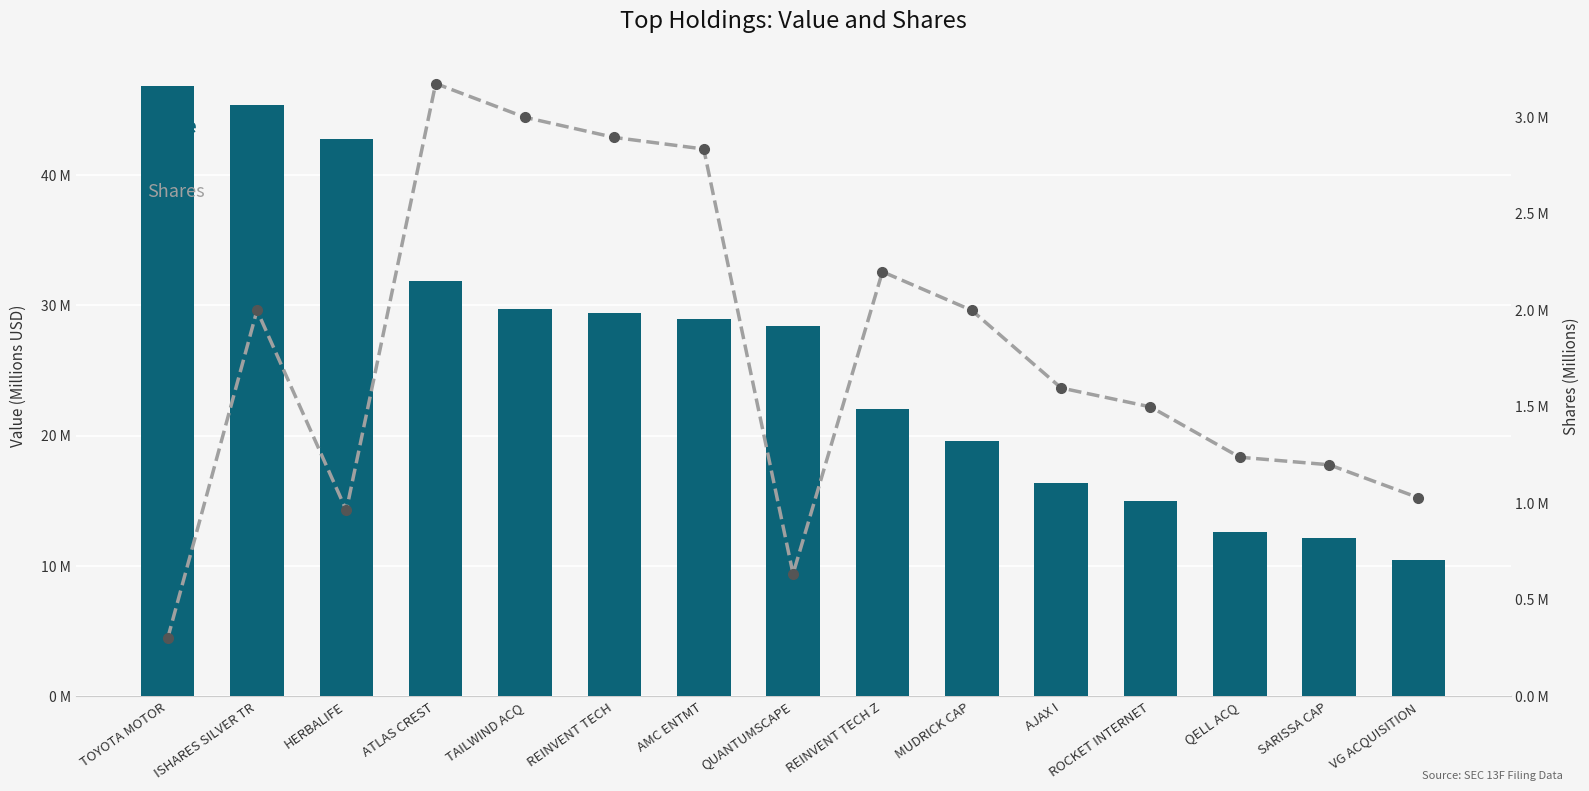

Rank the series by their maximum value, from lowest to highest.

Shares (Millions), Value (Millions)